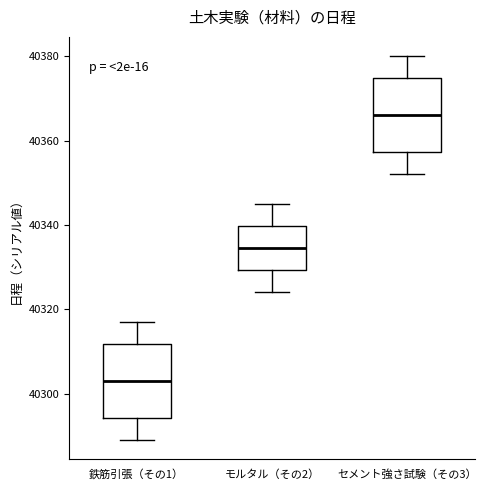

Reading left to right, transcribe this box plot: for each box, give where its median line is, the range the box spans, and where its two whiskers end, as read against the y-axis. The values are not printed on the chart, so give them approximately, as read against the axis.

鉄筋引張（その1）: median 40304, box 40294 to 40312, whiskers 40290 to 40318
モルタル（その2）: median 40334, box 40330 to 40340, whiskers 40324 to 40346
セメント強さ試験（その3）: median 40366, box 40358 to 40374, whiskers 40352 to 40380